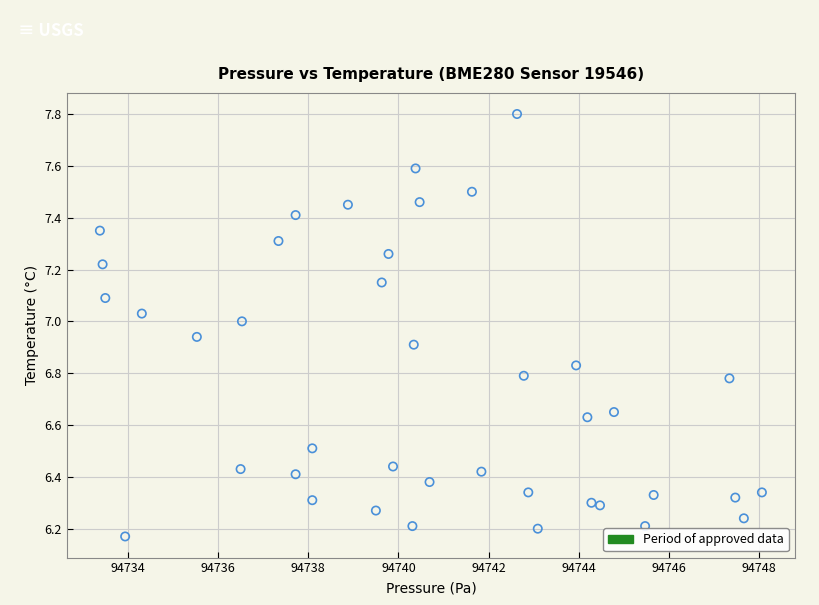

What is the range of Y values (max minus min)?

1.6